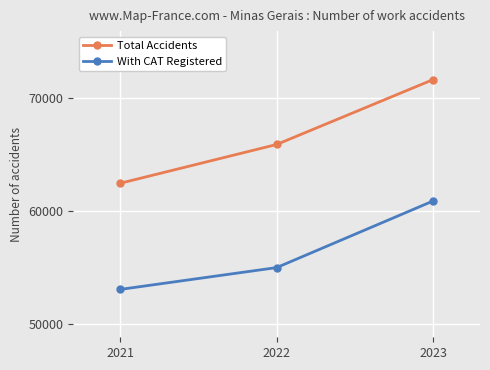

How many lines are shown in the chart?

2